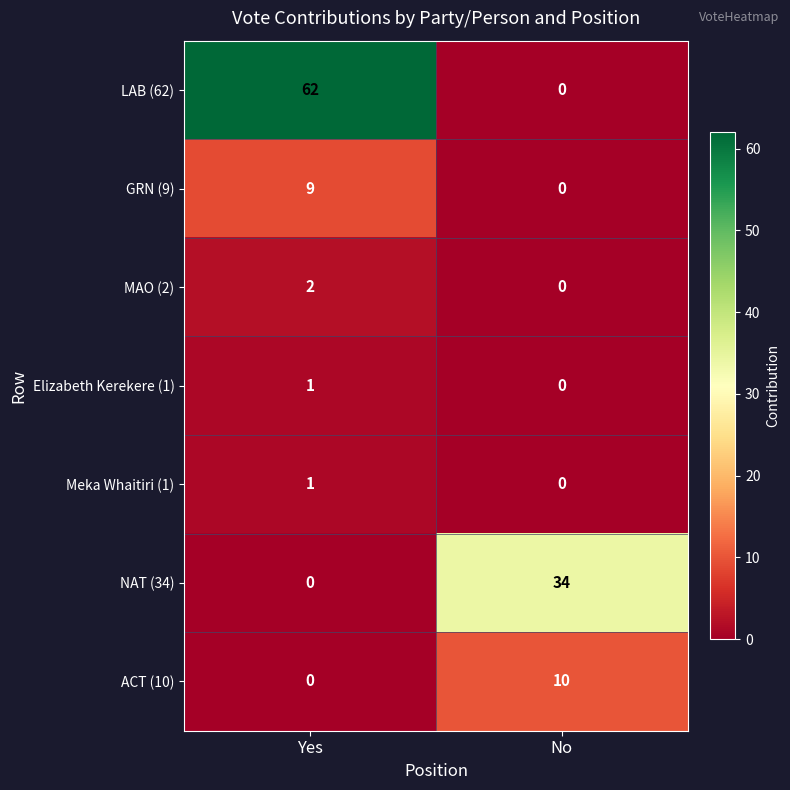

What is the greatest value displayed?

62